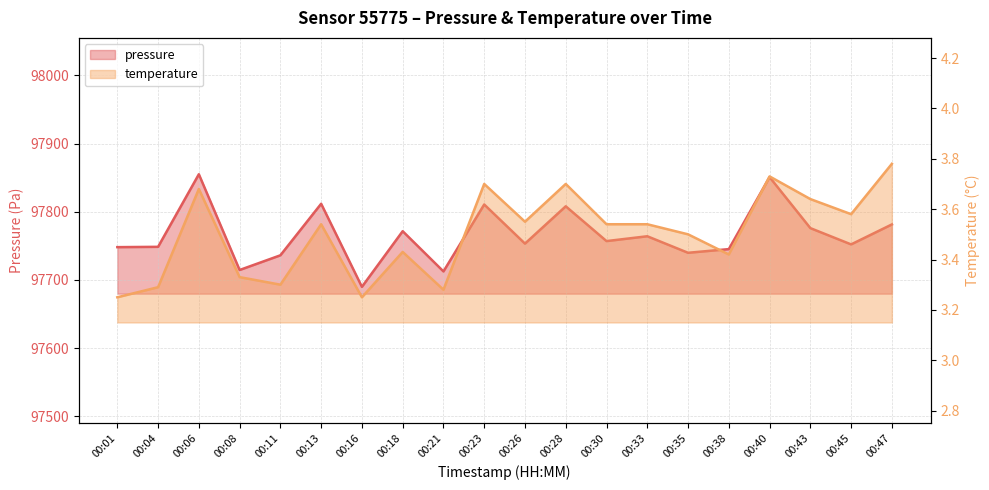

Which series changed the most between 00:08 and 00:45?

pressure